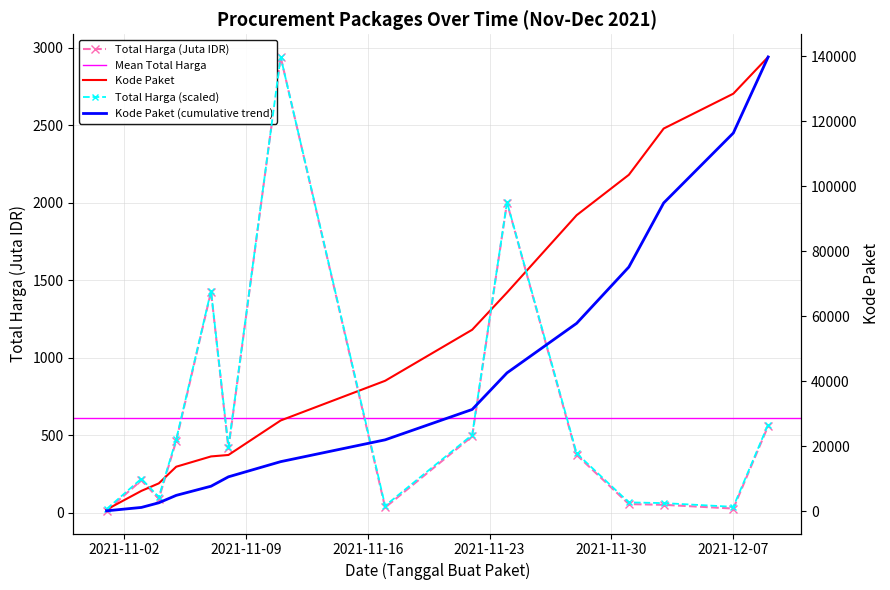

What is the value of the Kode Paket point at the 8th from the left?

40112.0